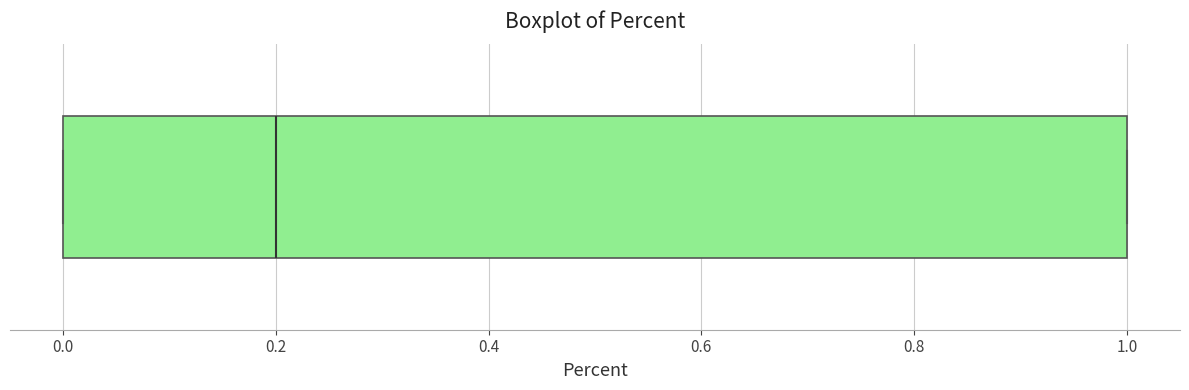

Transcribe this box plot: give where the median line is, the range the box spans, and where the two whiskers end, as read against the x-axis. The values are not printed on the chart, so give them approximately, as read against the axis.

median 0.2, box 0.0 to 1.0, whiskers 0.0 to 1.0